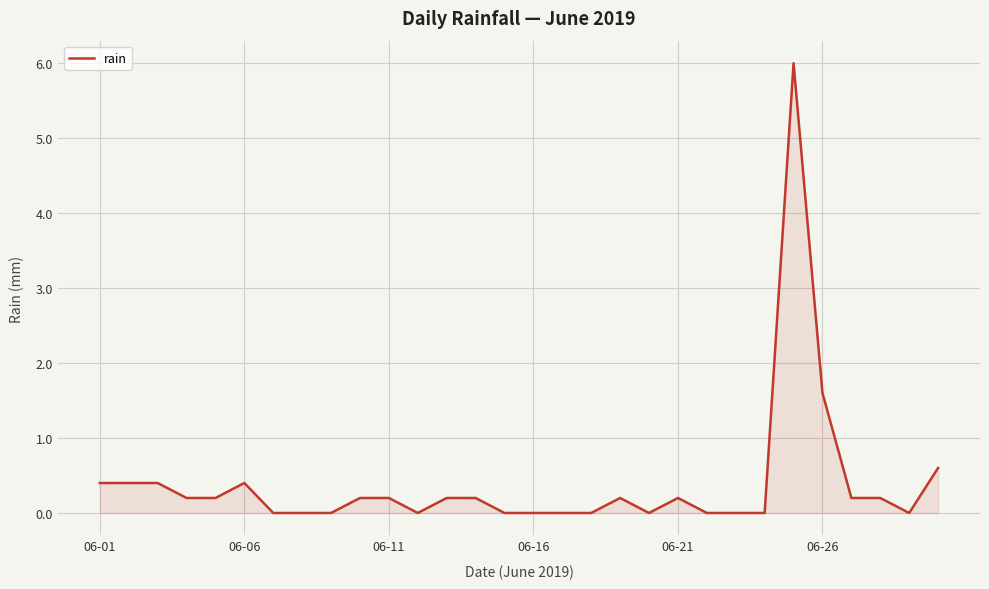

What is the greatest value displayed?

6.0